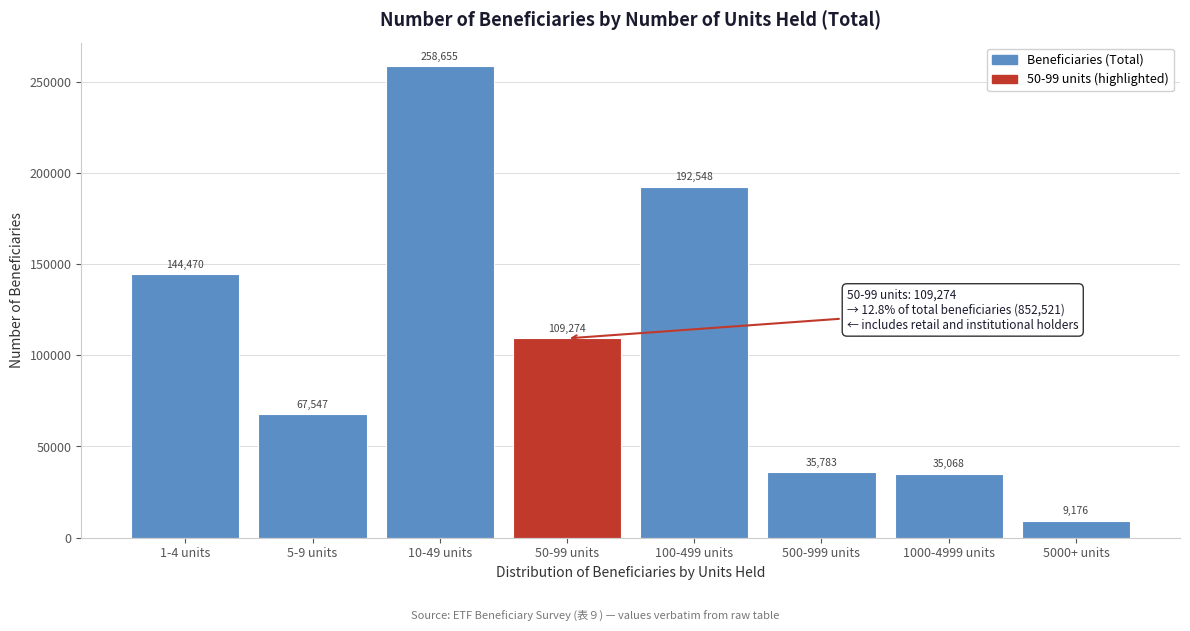

Reading left to right, extract all data points from this chart.

1-4 units=144470	5-9 units=67547	10-49 units=258655	50-99 units=109274	100-499 units=192548	500-999 units=35783	1000-4999 units=35068	5000+ units=9176